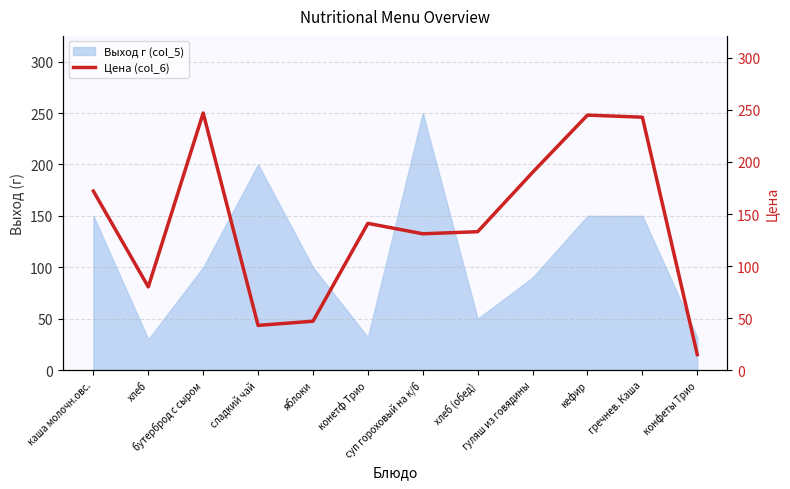

What is the highest value of the Выход г (col_5) series?

250